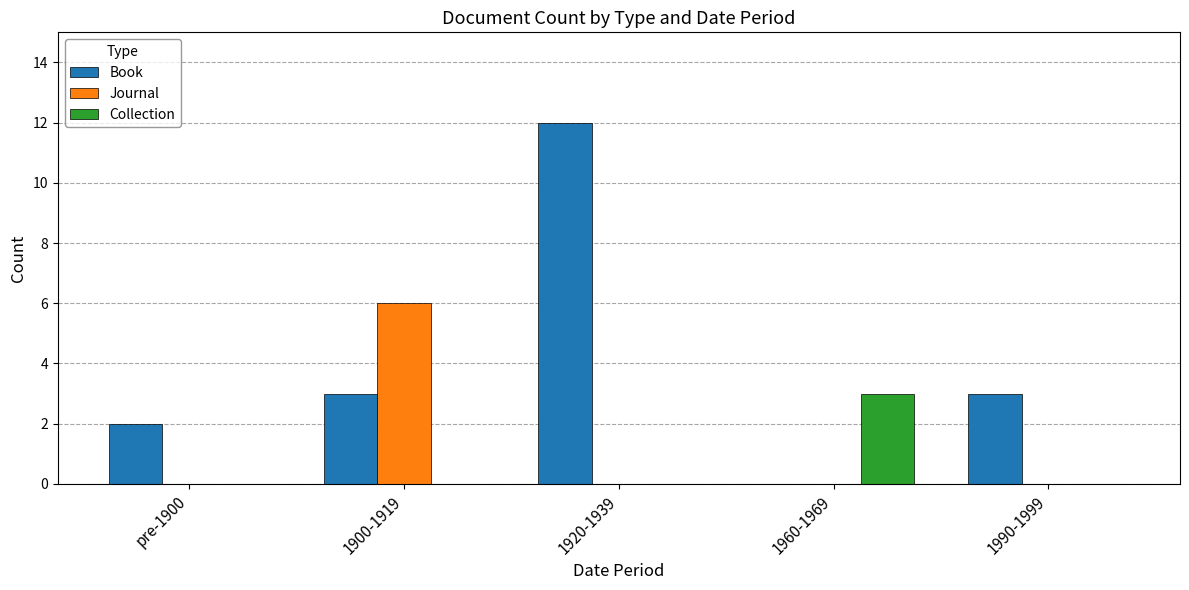

At which label does Book reach its peak?

1920-1939